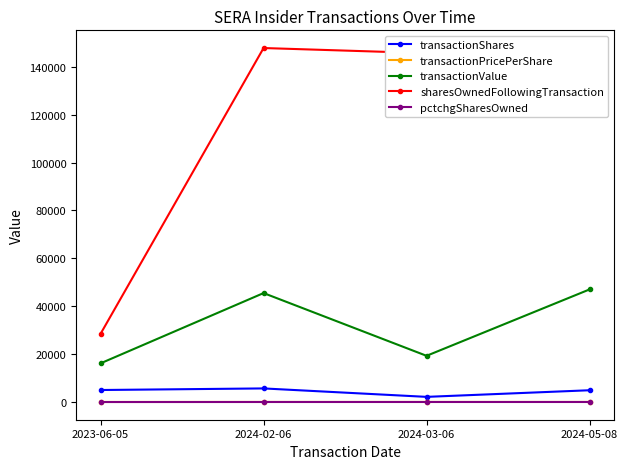

At which category does sharesOwnedFollowingTransaction reach its first local peak?

2024-02-06